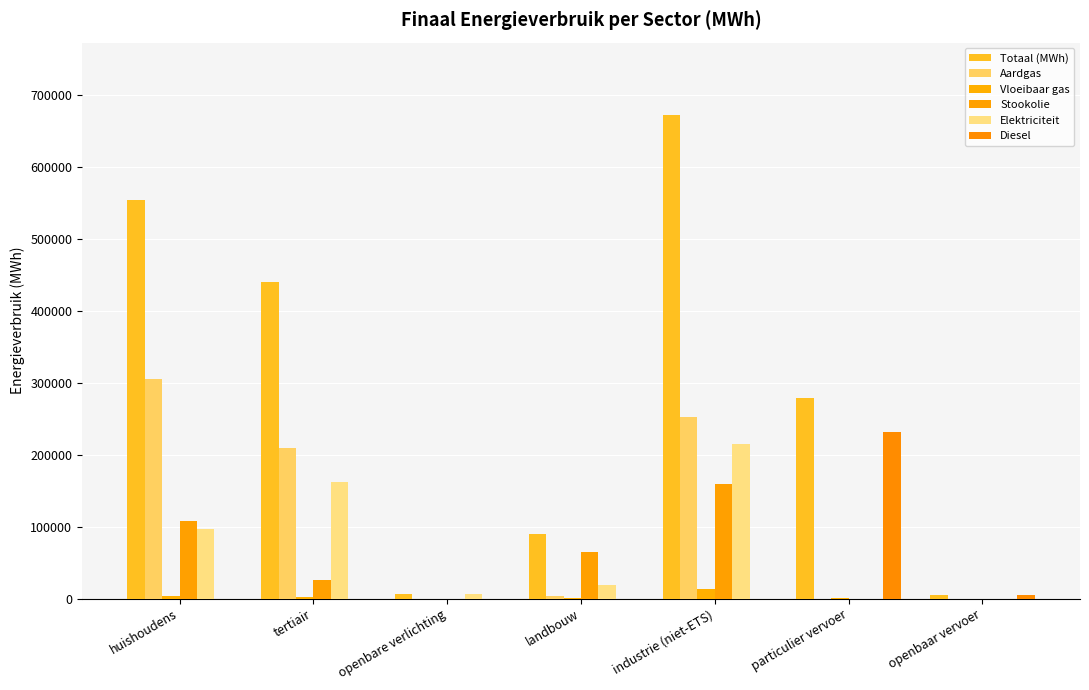

What position from the right is tertiair?

6